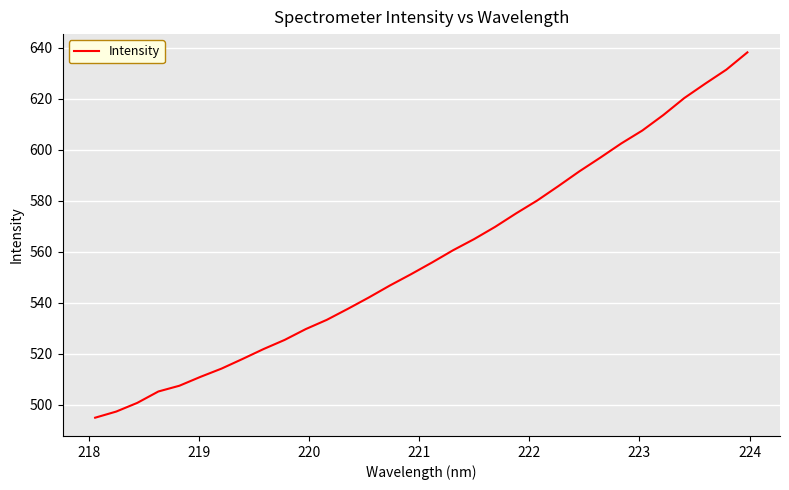

Does the chart display data point markers on the line(s)?

No